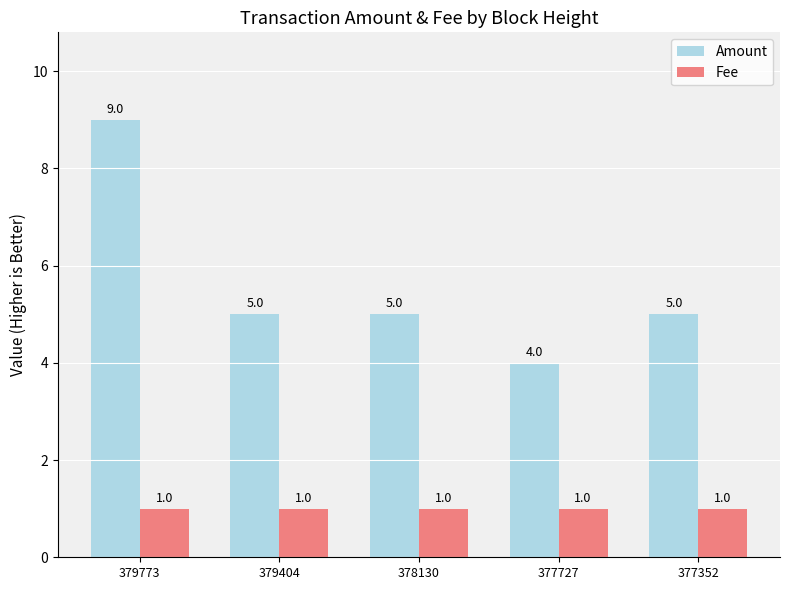

Are the bars horizontal?

No